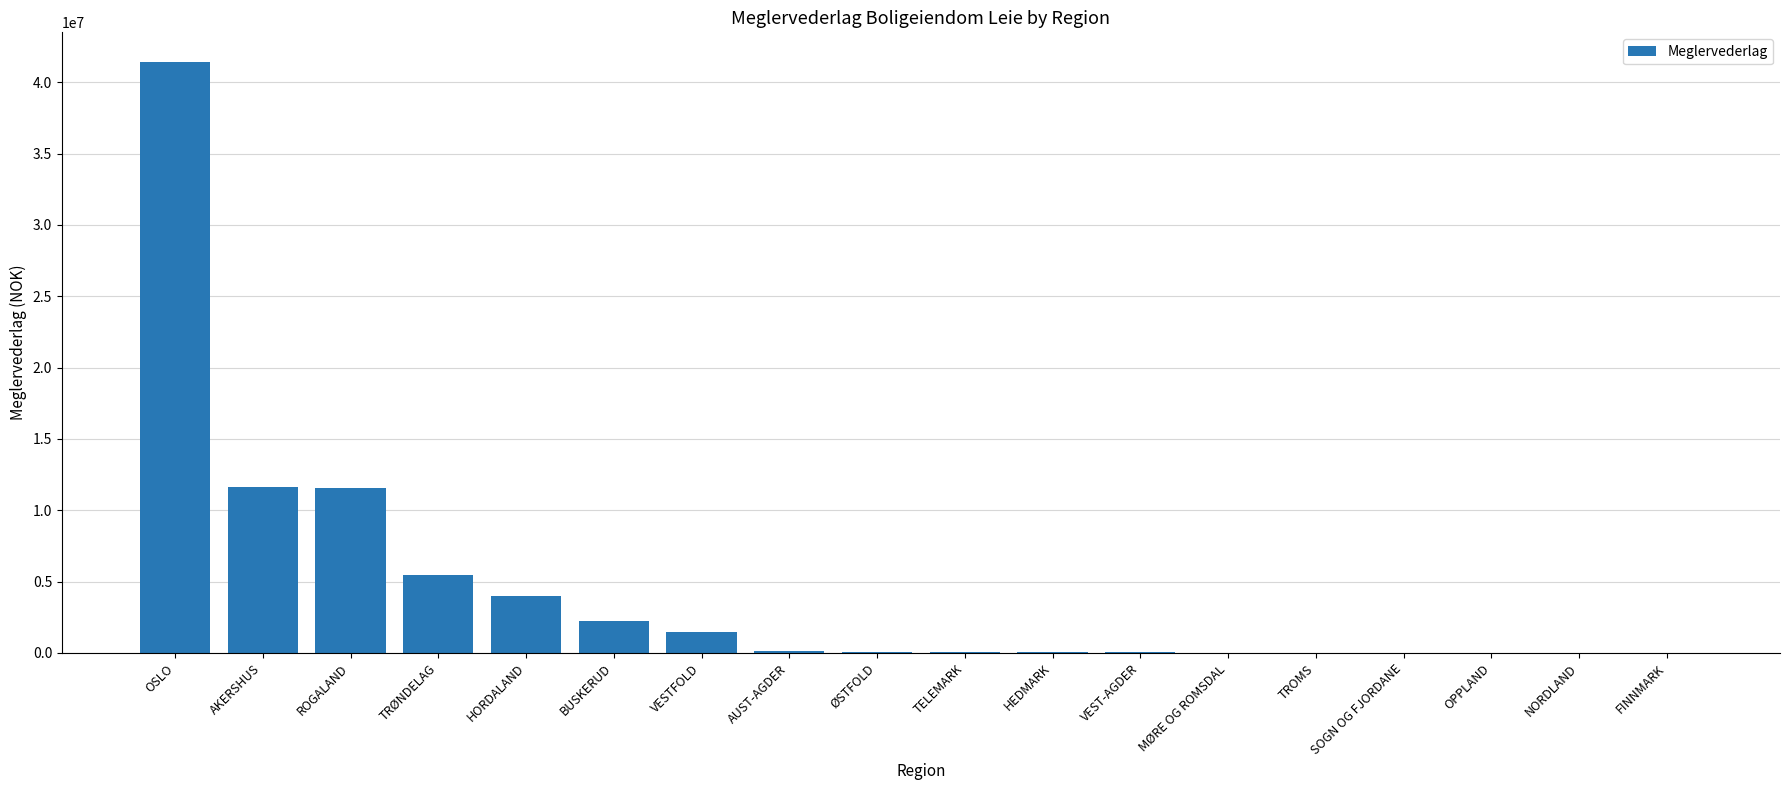

What is the change in value from TRØNDELAG to TROMS?

-5495763